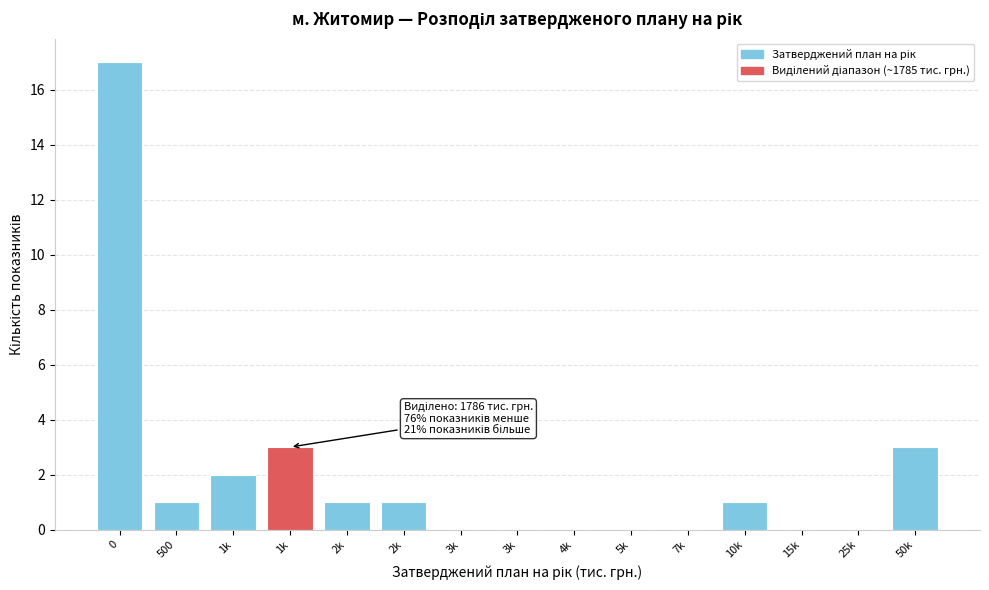

Count the number of categories in the chart.

15